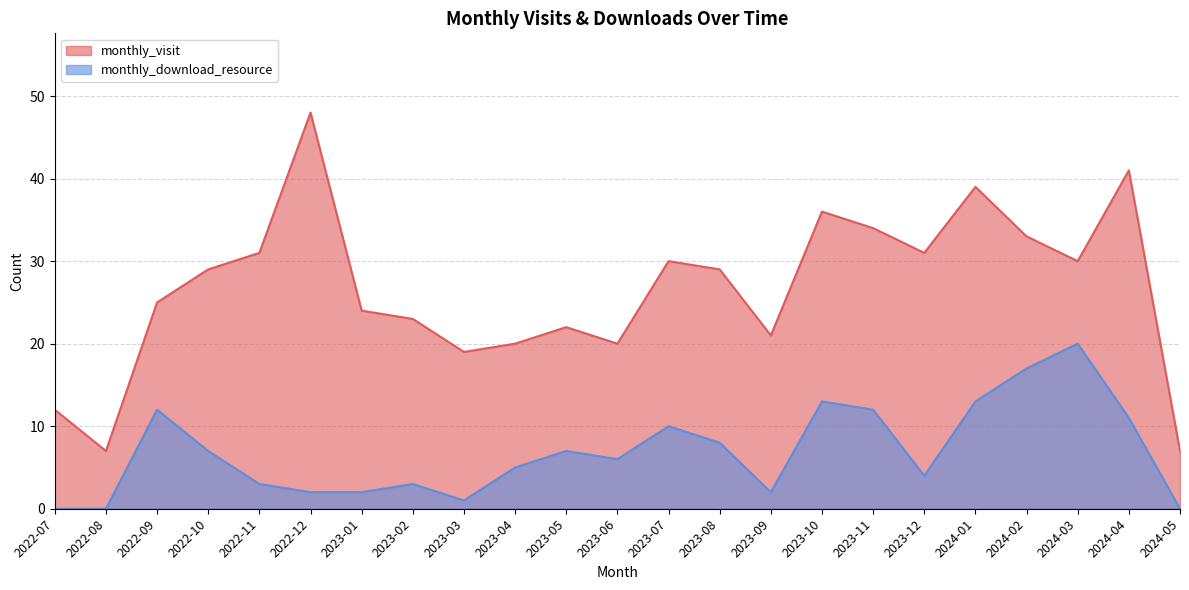

What value does the monthly_download_resource series have at 2022-09, to the nearest 10?

10